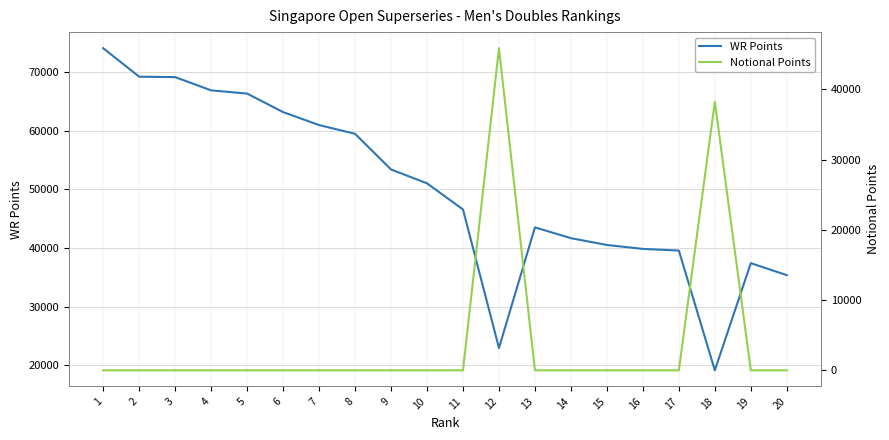

What is the total value across all series at 13?

43528